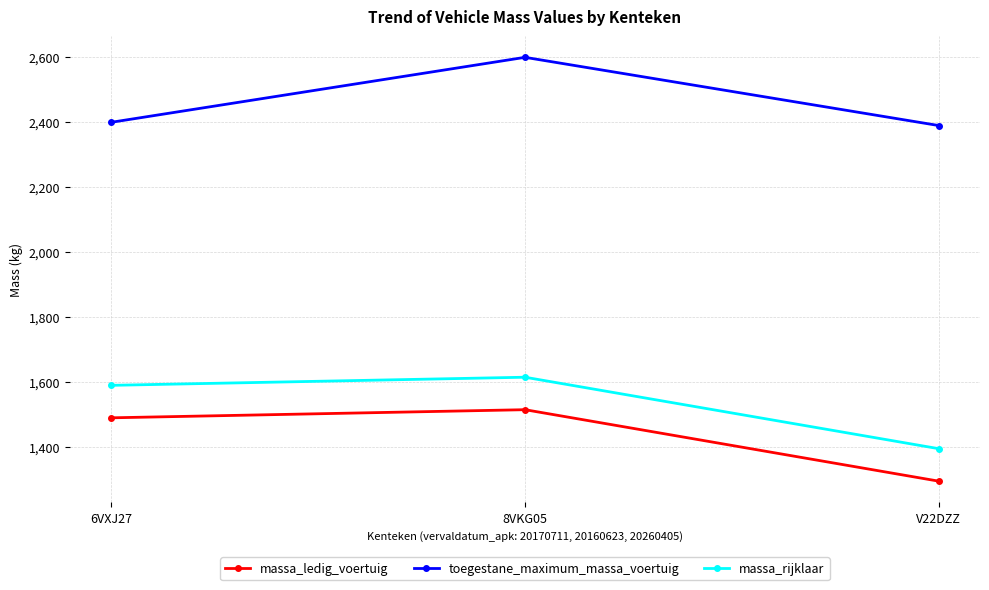

What is the spread (max minus min) of values at V22DZZ?

1095